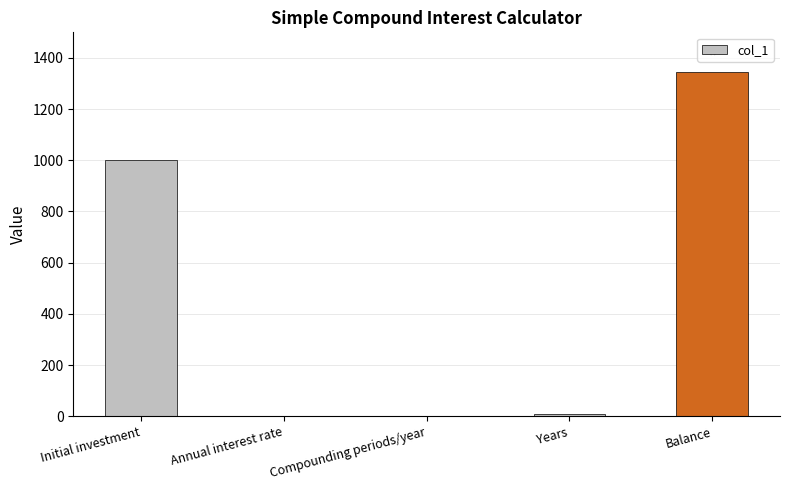

Is it true that the value at Balance is 441.8?

False